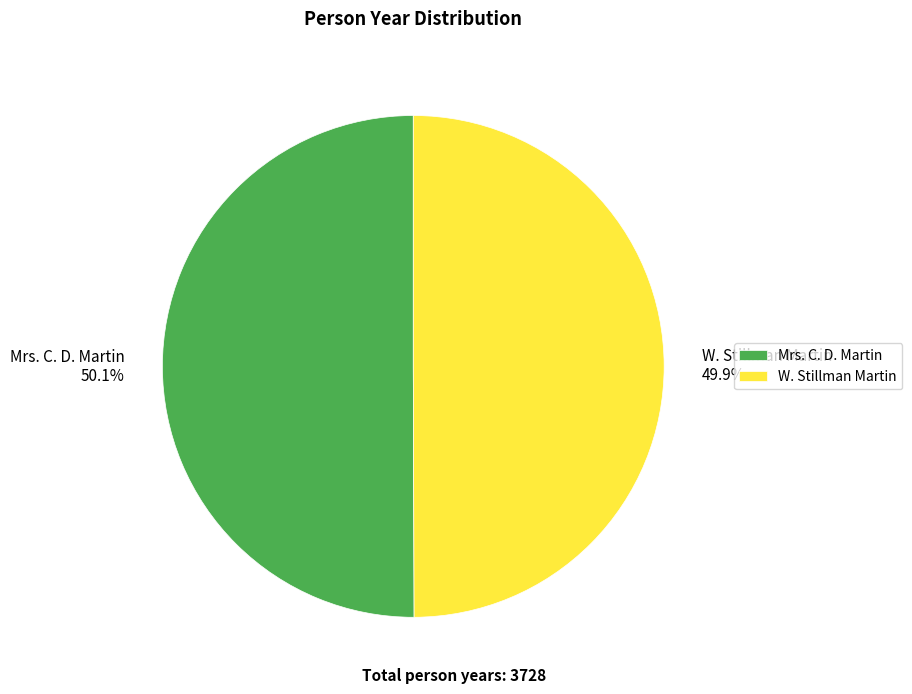

Approximately how many times larger is the value at Mrs. C. D. Martin 50.1% compared to W. Stillman Martin 49.9%?

1.0